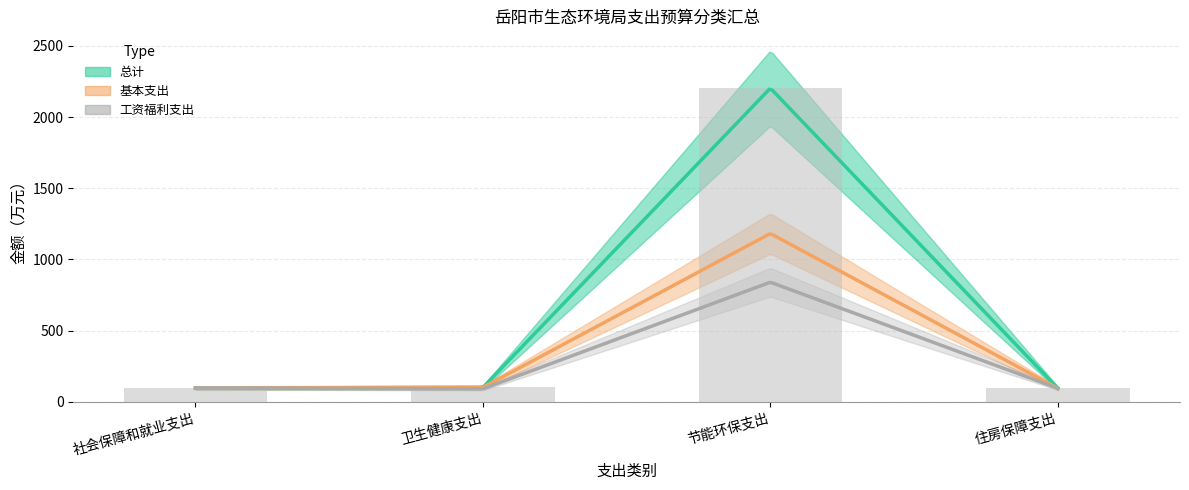

Is the value of 基本支出 at 住房保障支出 greater than the value of 工资福利支出 at 节能环保支出?

No